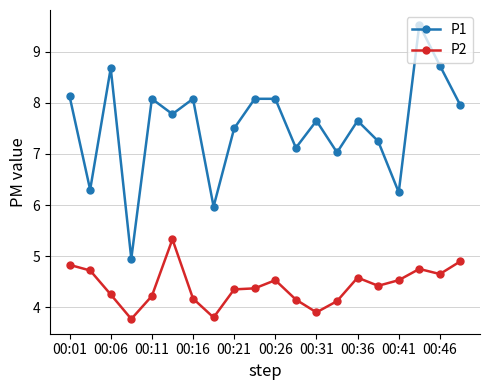

What is the greatest value displayed?

9.5